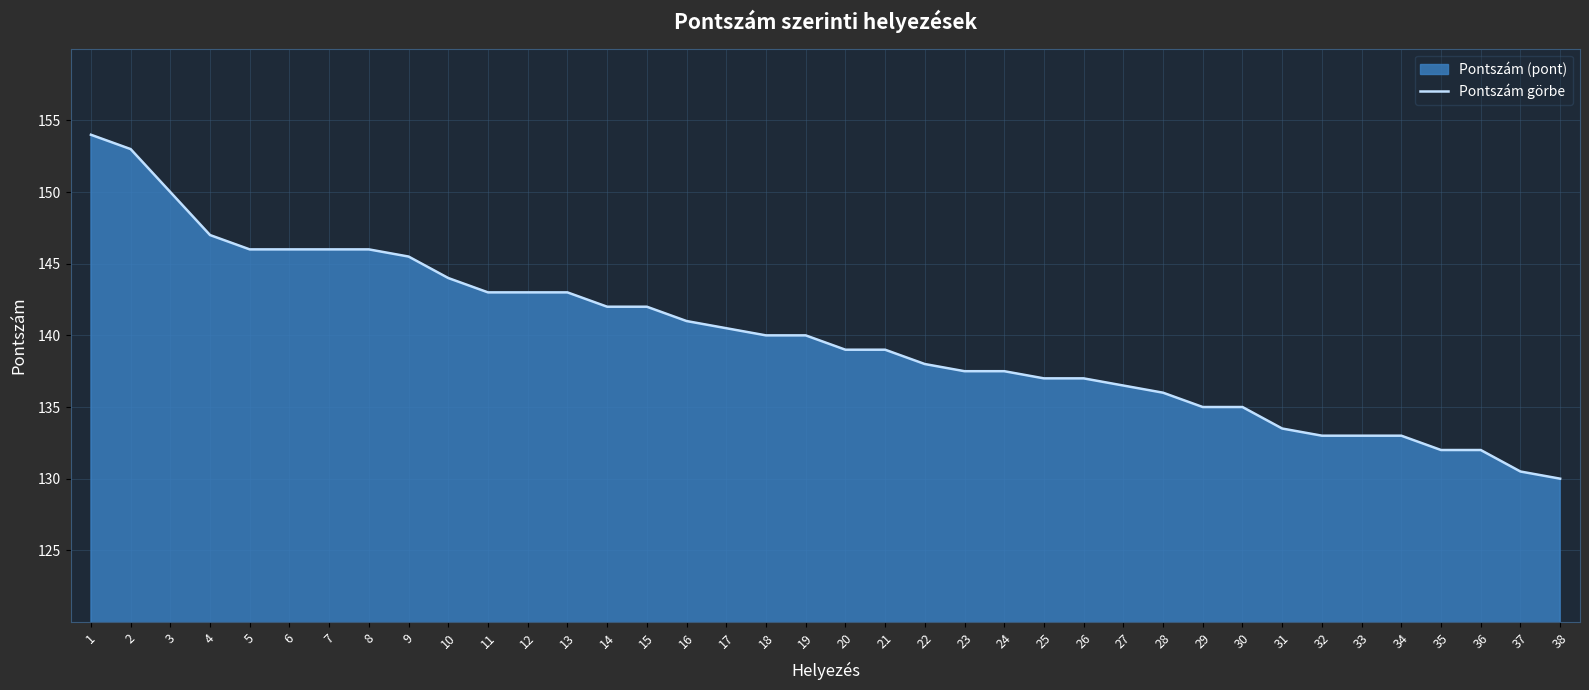

Rank the categories by value from lowest to highest.

38, 37, 35, 36, 32, 33, 34, 31, 29, 30, 28, 27, 25, 26, 23, 24, 22, 20, 21, 18, 19, 17, 16, 14, 15, 11, 12, 13, 10, 9, 5, 6, 7, 8, 4, 3, 2, 1